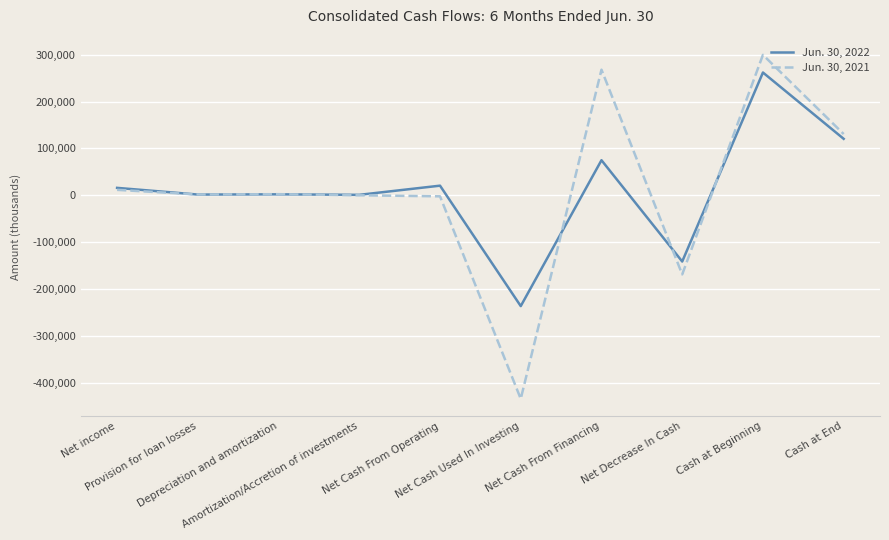

Rank the series by their maximum value, from lowest to highest.

Jun. 30, 2022, Jun. 30, 2021